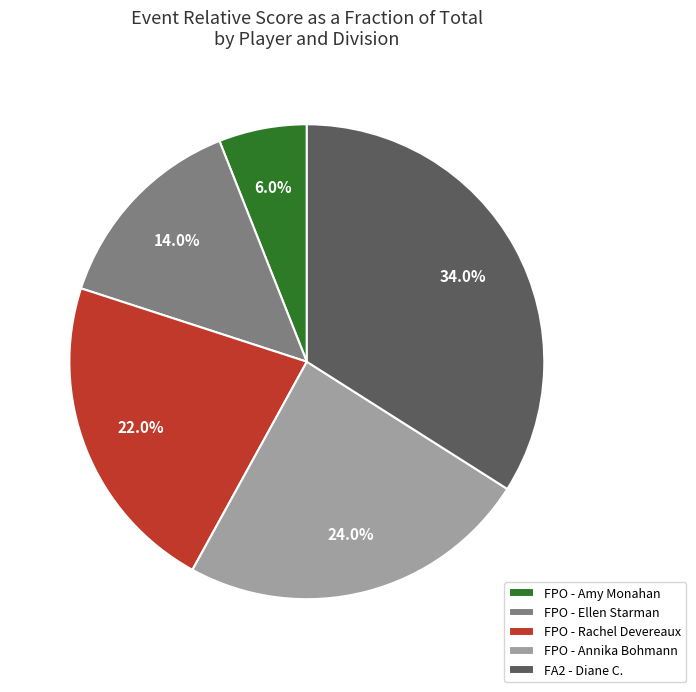

How many slices are in this pie chart?

5